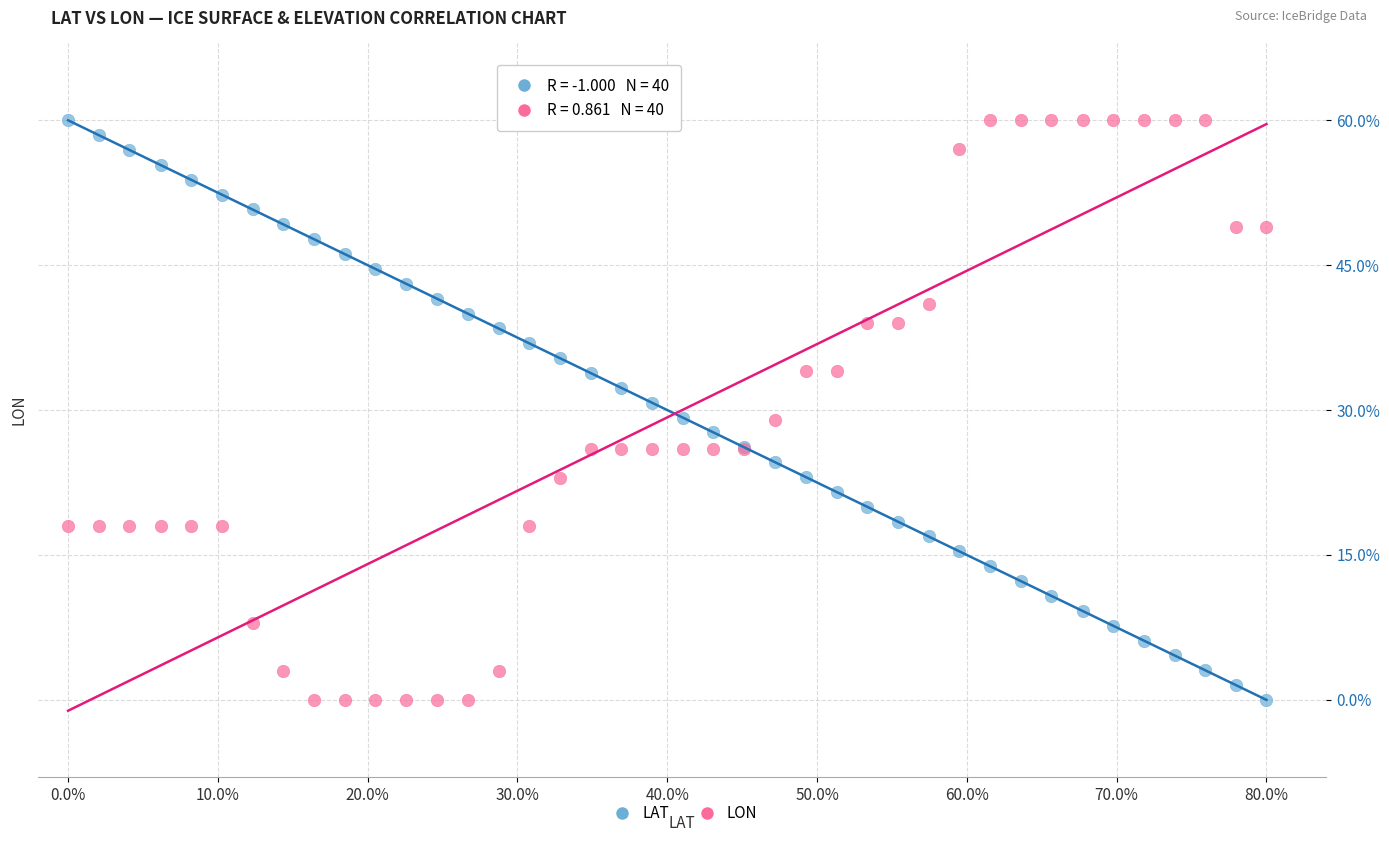

What is the X range (max minus min) for the scatter plot?

80.0